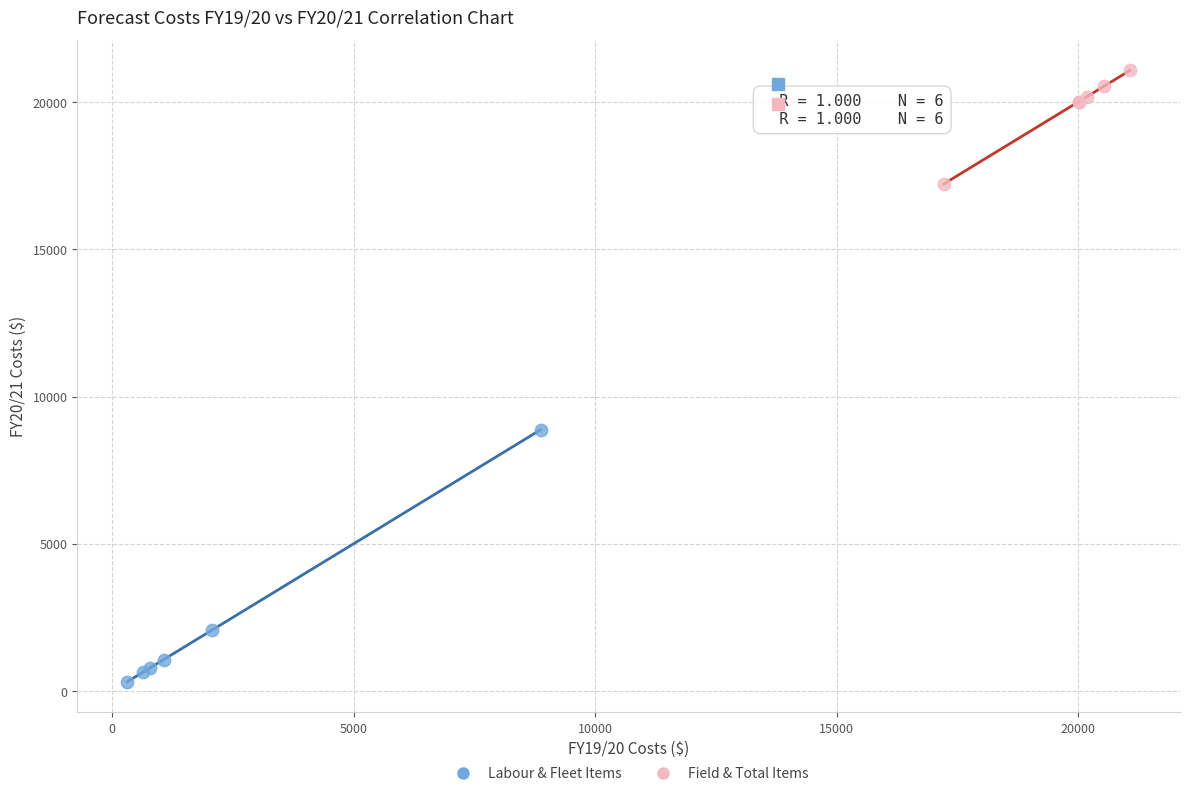

Which series reaches the maximum Y coordinate?

Field & Total Items